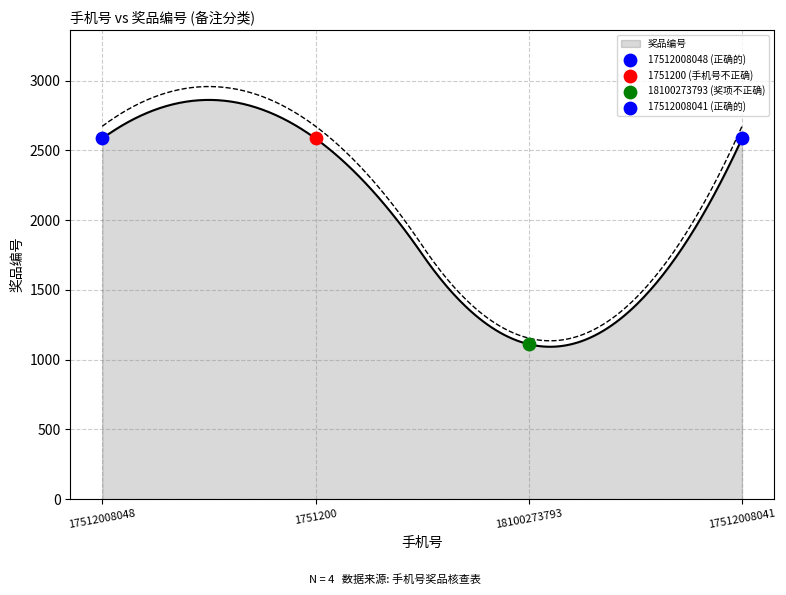

Which has a higher value, 17512008048 or 18100273793?

17512008048